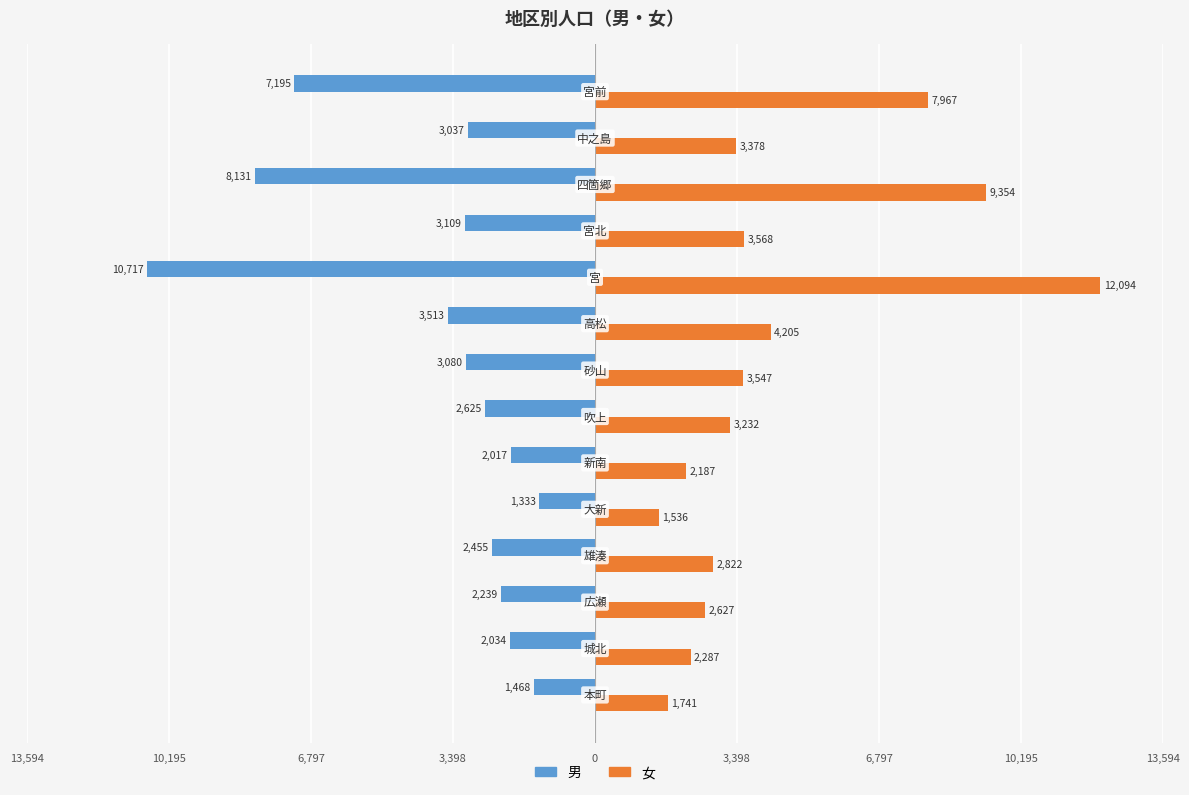

Which series has the widest spread of values?

女